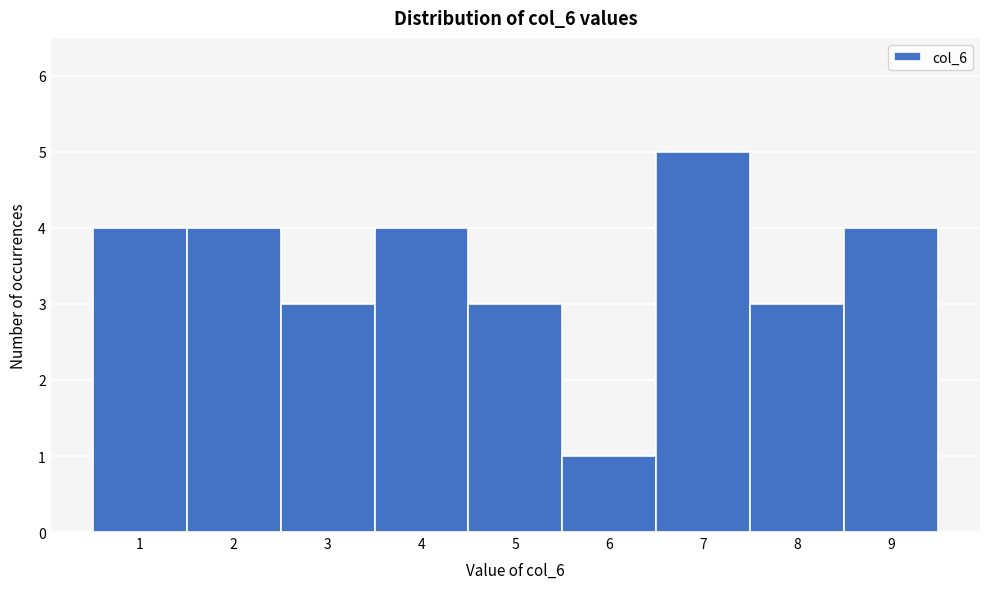

Which range on the x-axis has the tallest bar?

6.5 to 7.5